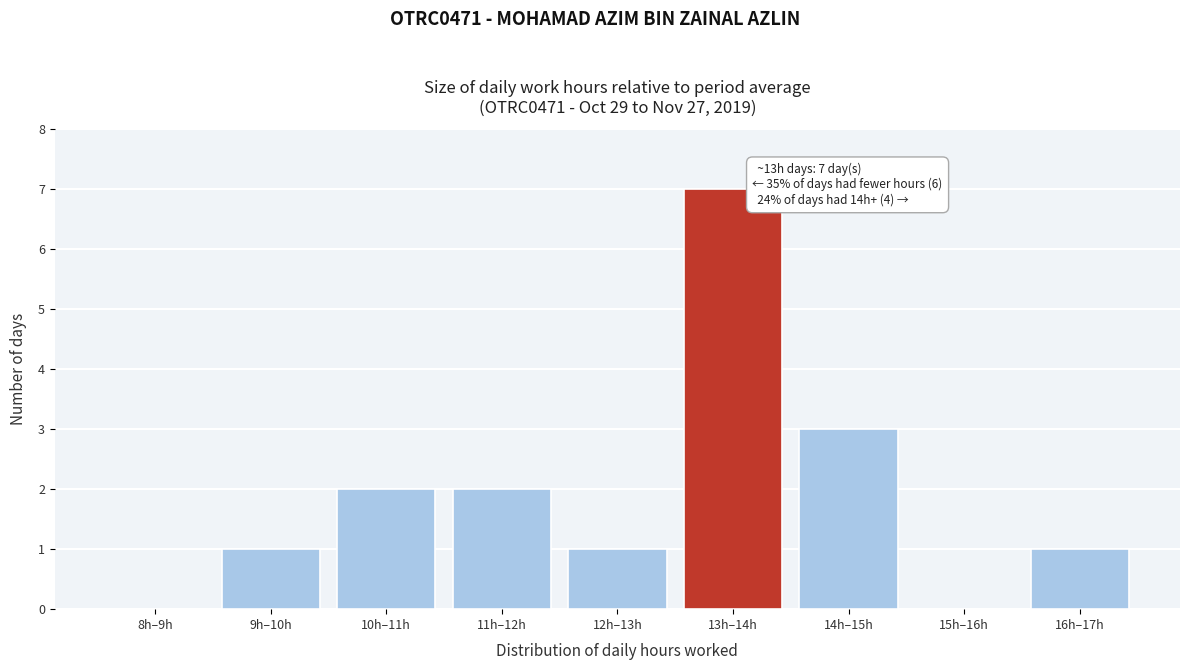

Reading left to right, transcribe all the data shown in this chart.

8h–9h=0	9h–10h=1	10h–11h=2	11h–12h=2	12h–13h=1	13h–14h=7	14h–15h=3	15h–16h=0	16h–17h=1